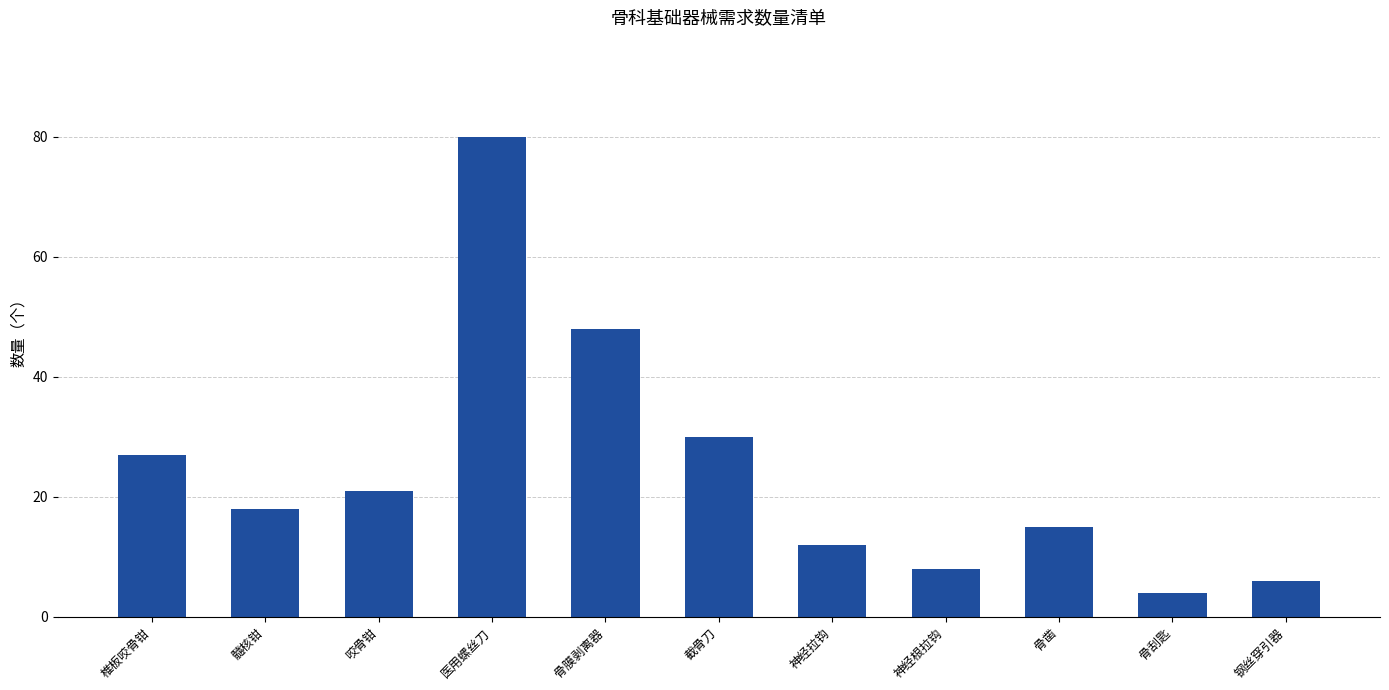

Rank the categories by value from highest to lowest.

医用螺丝刀, 骨膜剥离器, 截骨刀, 椎板咬骨钳, 咬骨钳, 髓核钳, 骨凿, 神经拉钩, 神经根拉钩, 钢丝穿引器, 骨刮匙